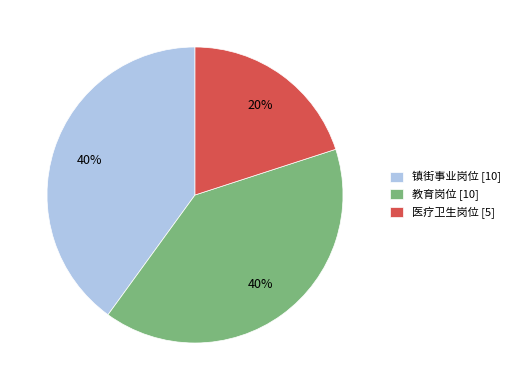

Combined, do 镇街事业岗位 [10] and 教育岗位 [10] account for over 50%?

Yes